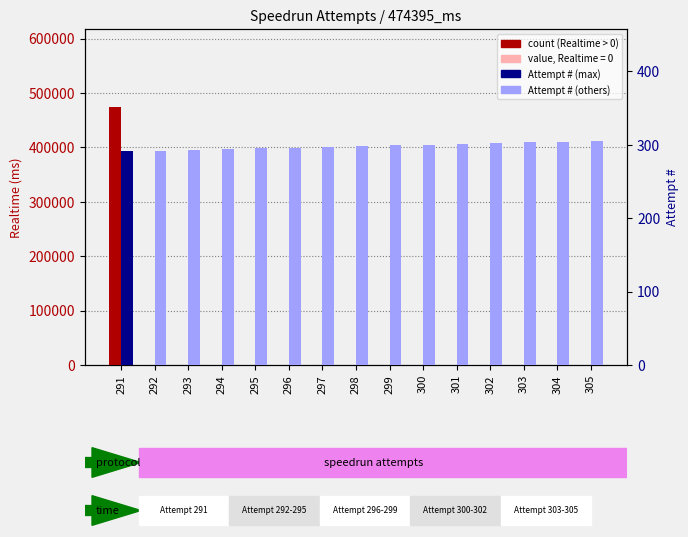

What is the average value of the Attempt # series?

298